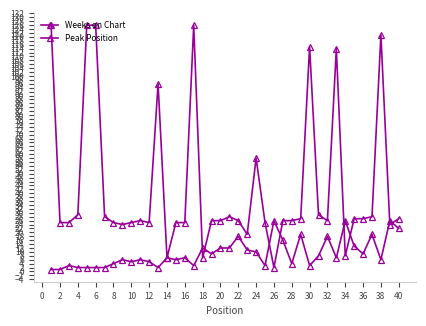

How many distinct data groups are displayed?

2